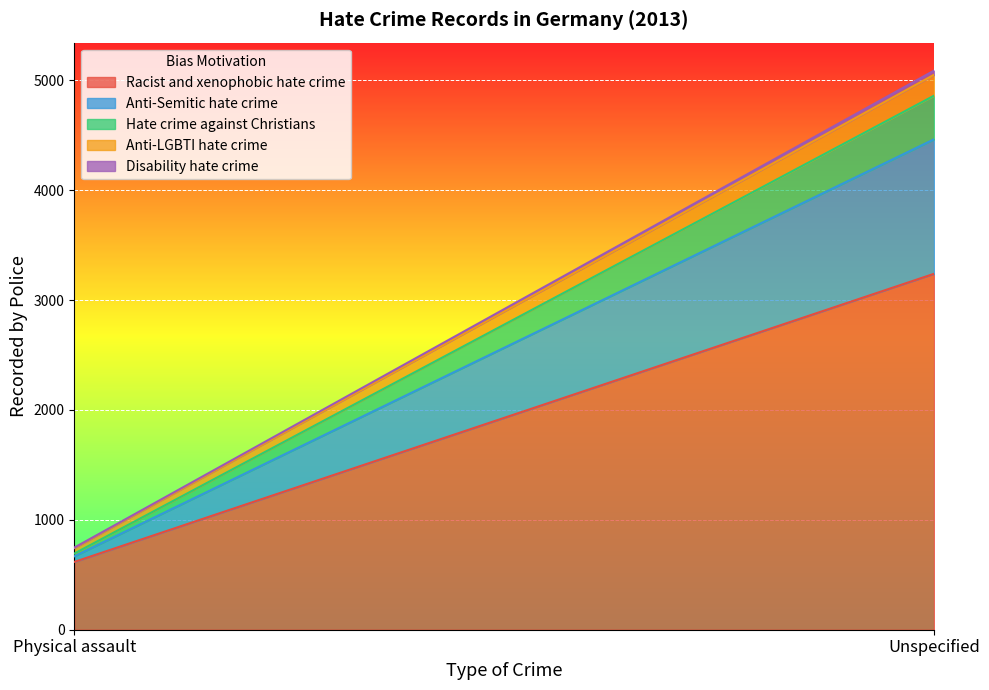

How many series are shown in this chart?

5